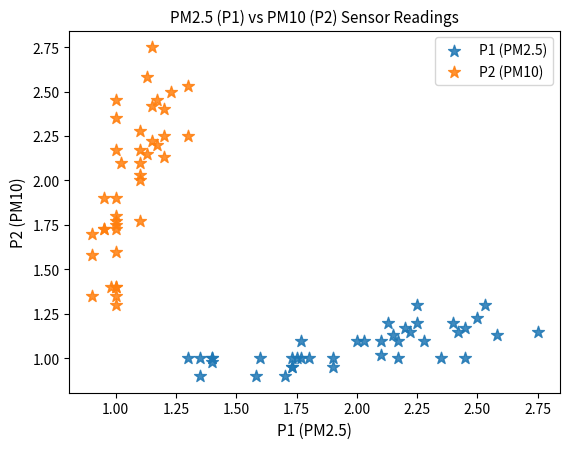

Which series reaches the minimum Y coordinate?

P1 (PM2.5)